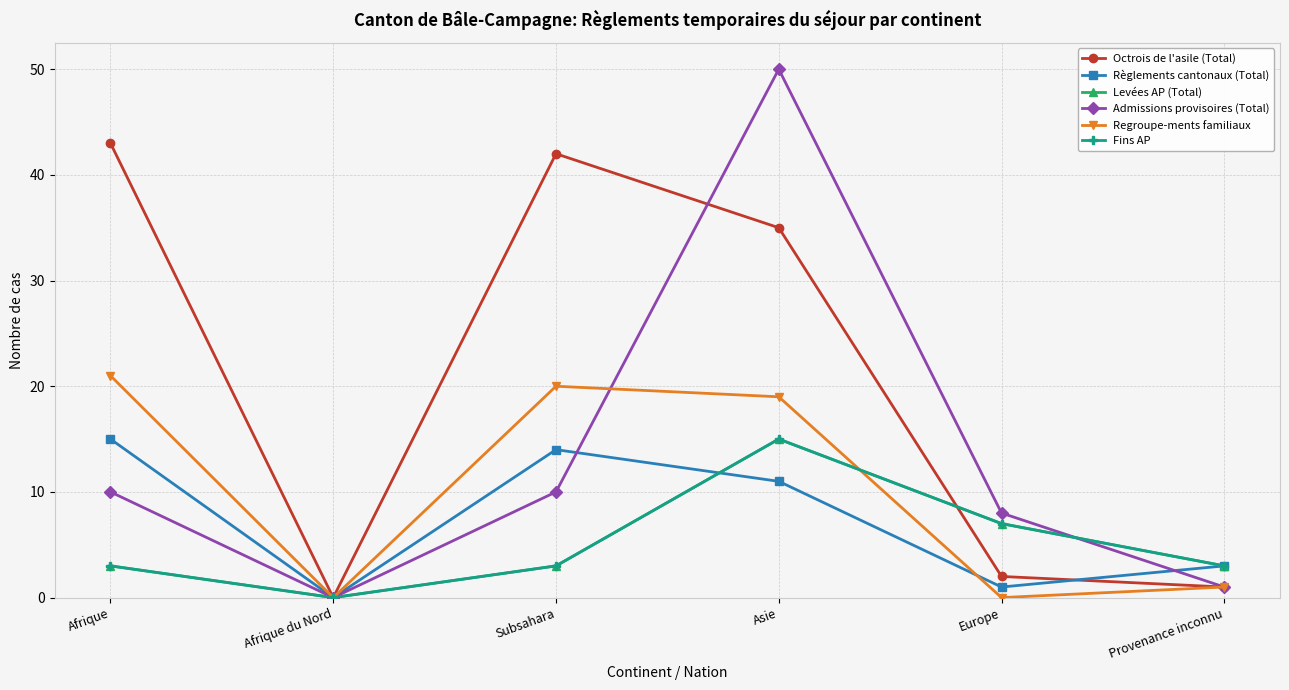

True or false: Admissions provisoires (Total) and Levées AP (Total) intersect in this chart.

True